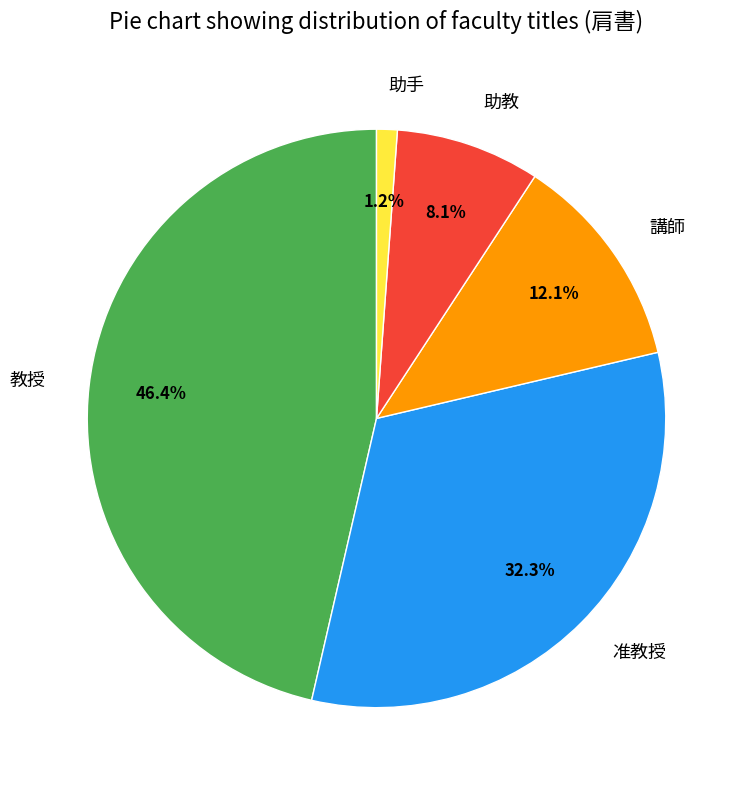

To the nearest percent, what is the difference between the 教授 and 助教 slice percentages?

38%